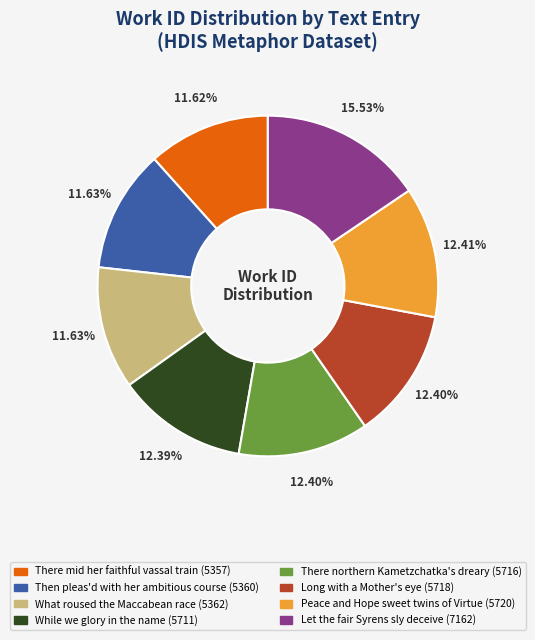

How many slices are in this pie chart?

8